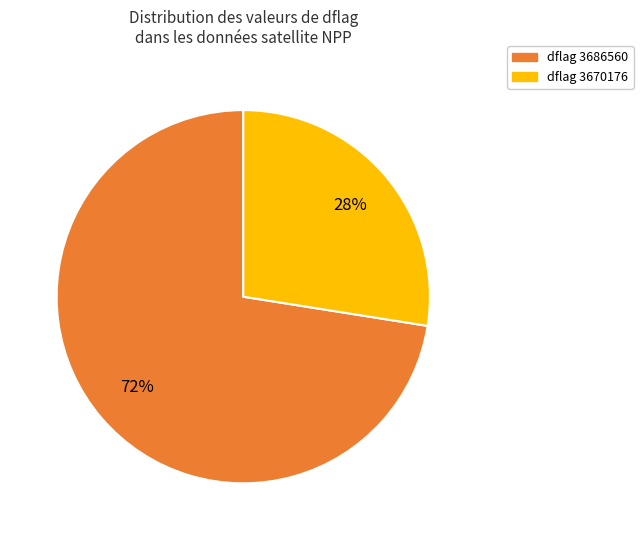

Count the number of slices in the pie.

2